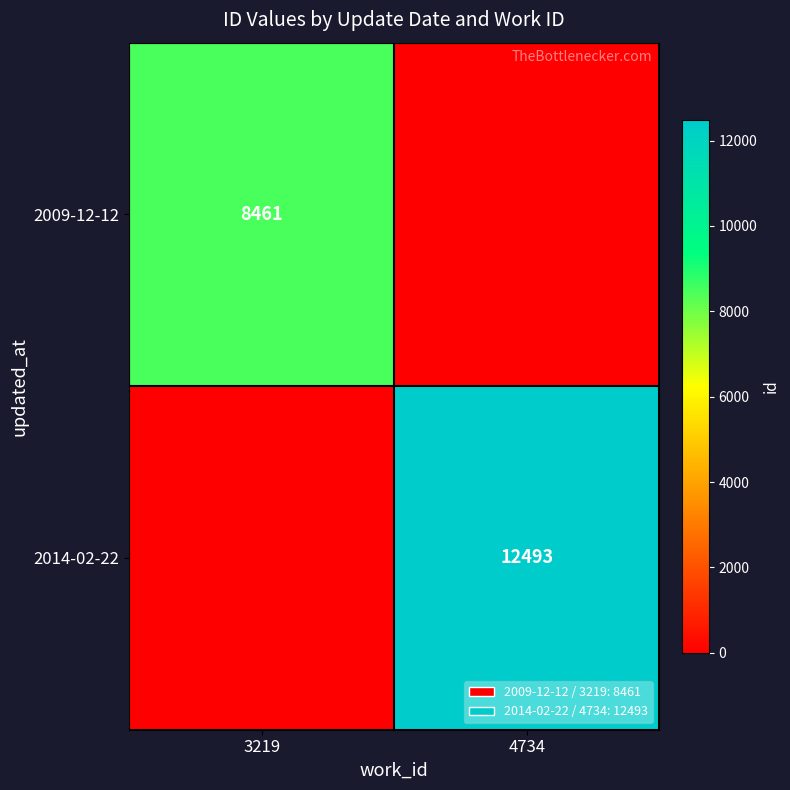

Is the value of 2014-02-22 at 4734 greater than the value of 2009-12-12 at 3219?

Yes